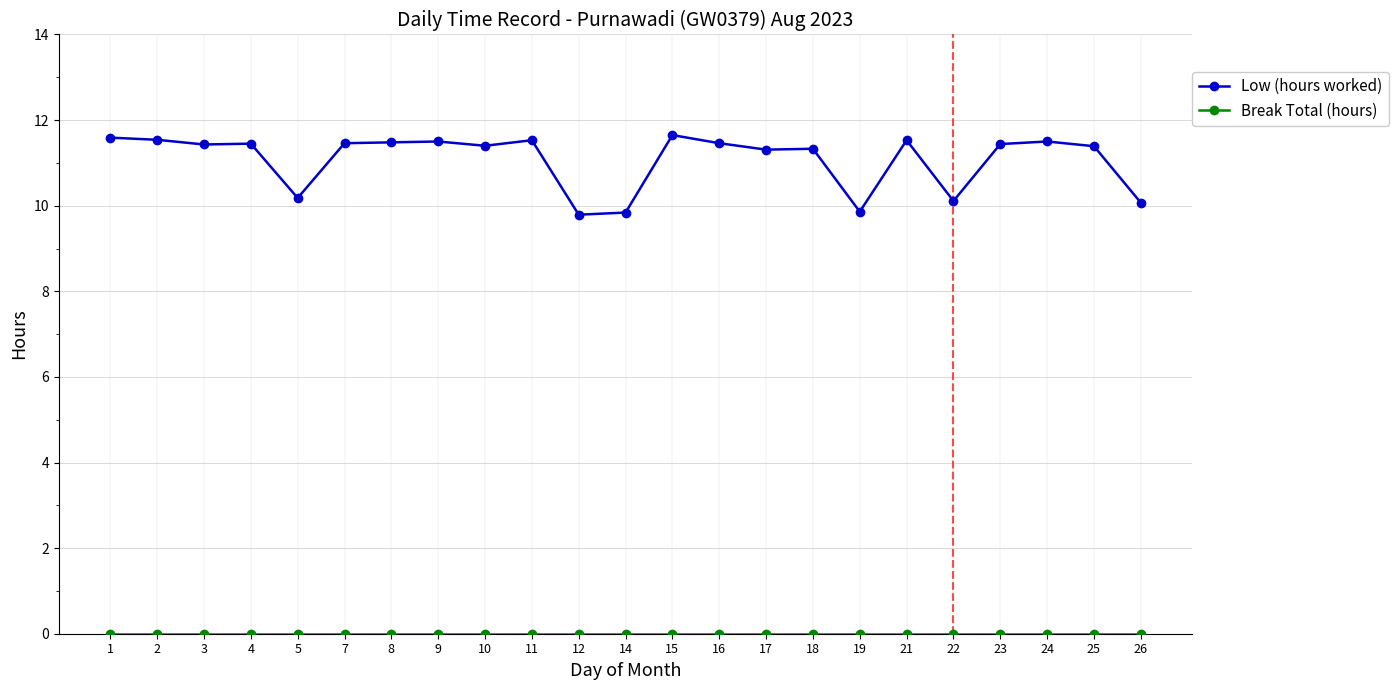

What is the spread (max minus min) of values at 19?

9.9